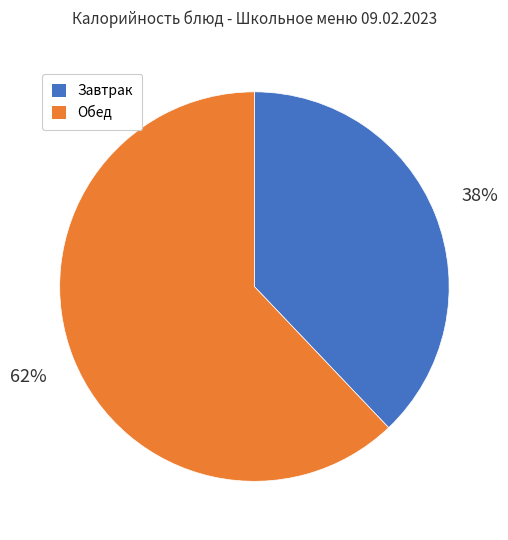

Is there a majority slice in this chart?

Yes